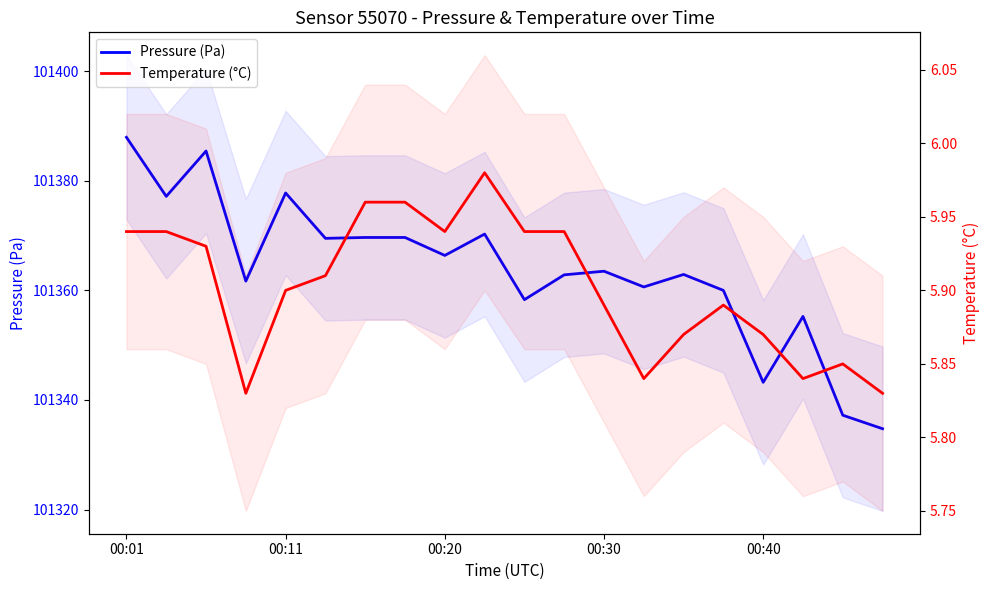

Which series has the widest spread of values?

Pressure